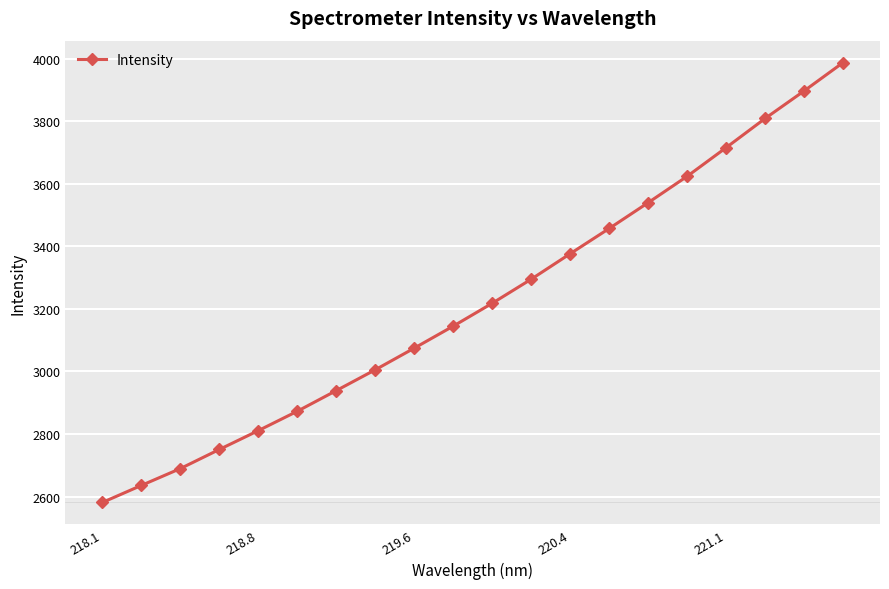

How many lines are shown in the chart?

1